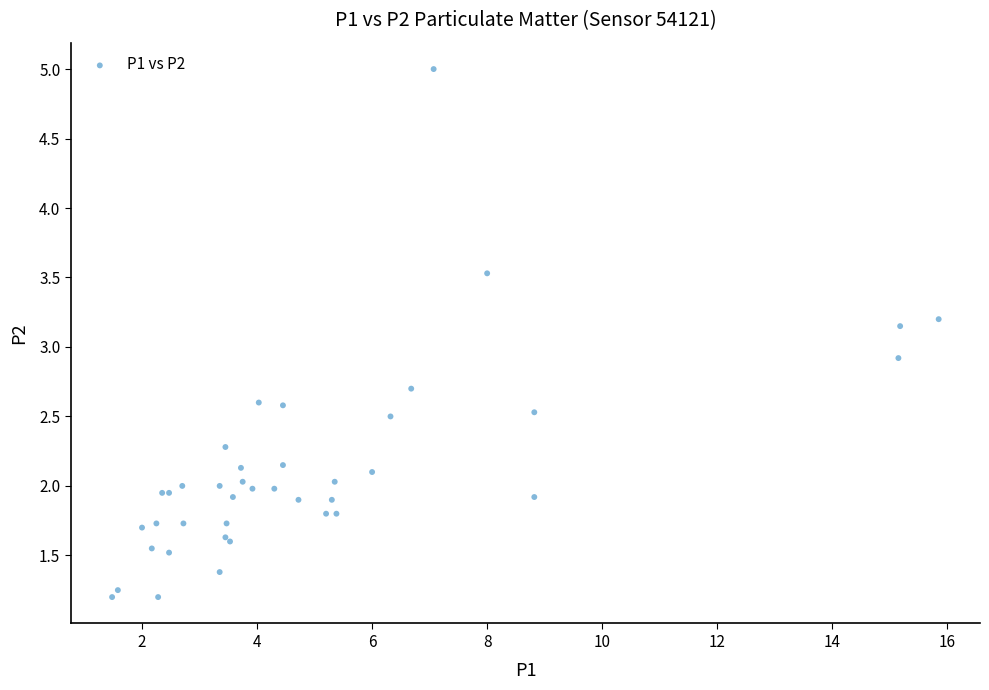

What Y value in the scatter plot is closest to 3?

2.9